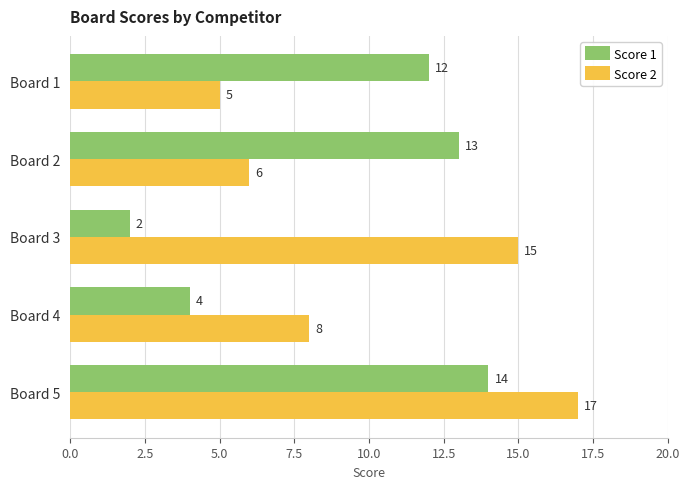

Which series changed the most between Board 2 and Board 5?

Score 2